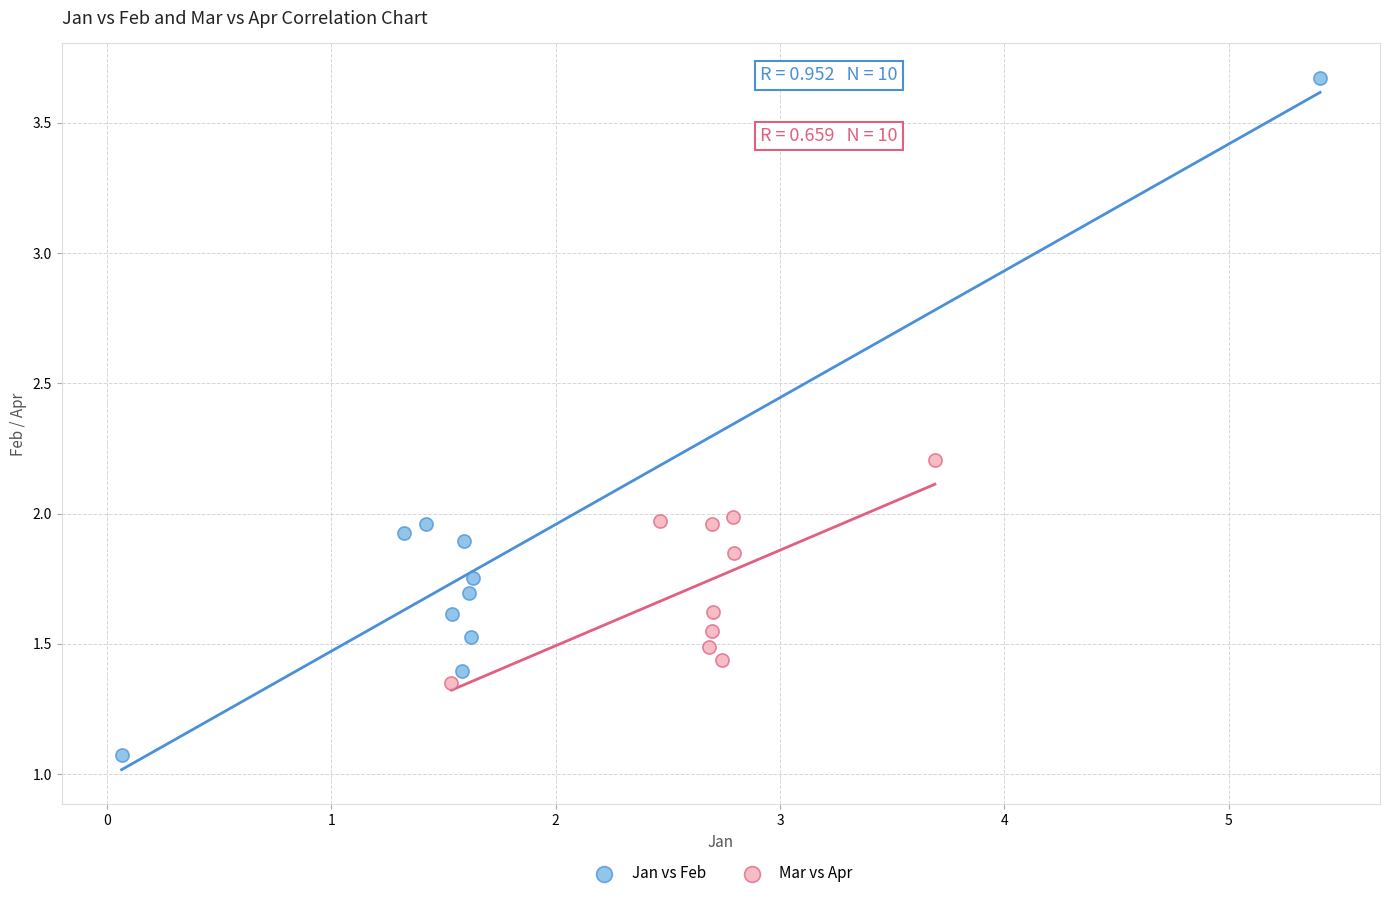

What are all the series names shown in the legend?

Jan vs Feb, Mar vs Apr